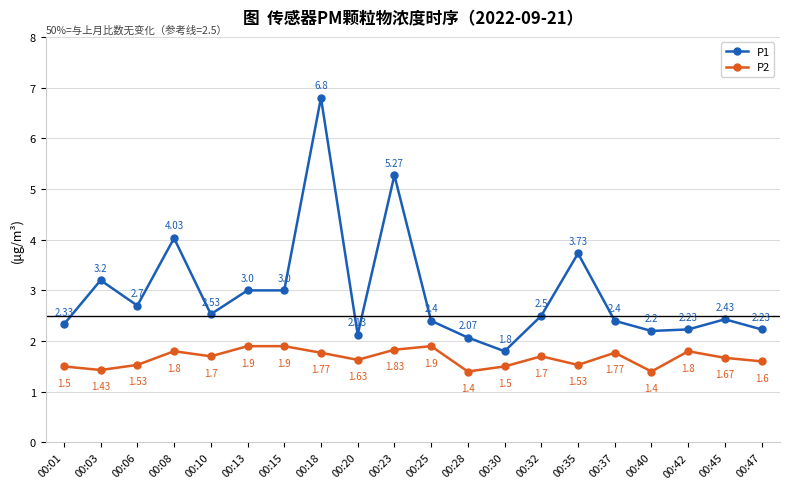

What is the spread (max minus min) of values at 00:08?

2.2